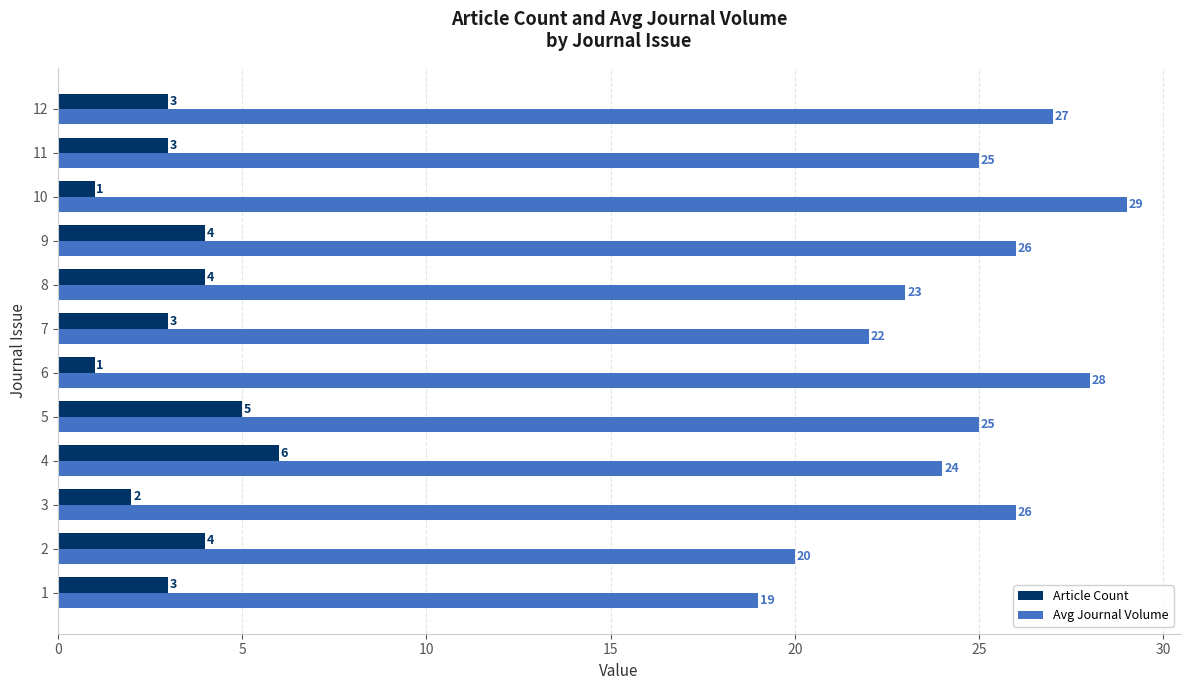

Which category has the highest value in the Article Count series?

4